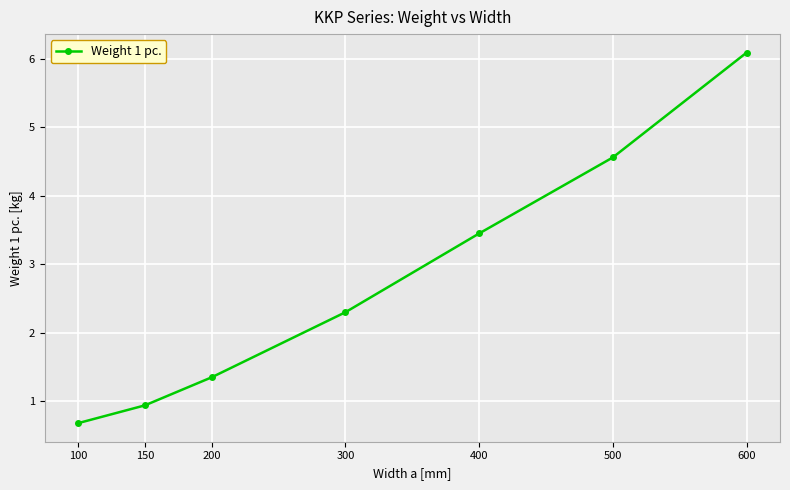

How many data points are less than 2?

3